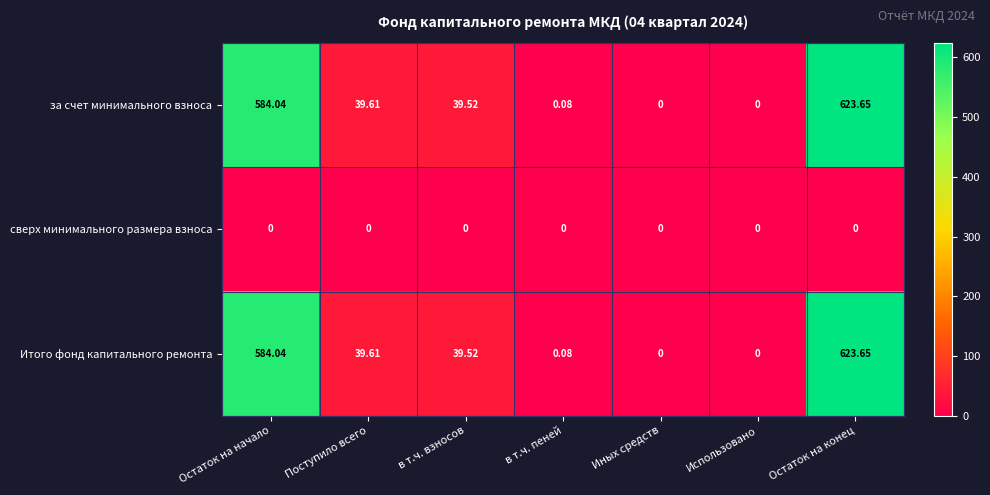

At which category does the chart reach its peak across all series?

Остаток на конец